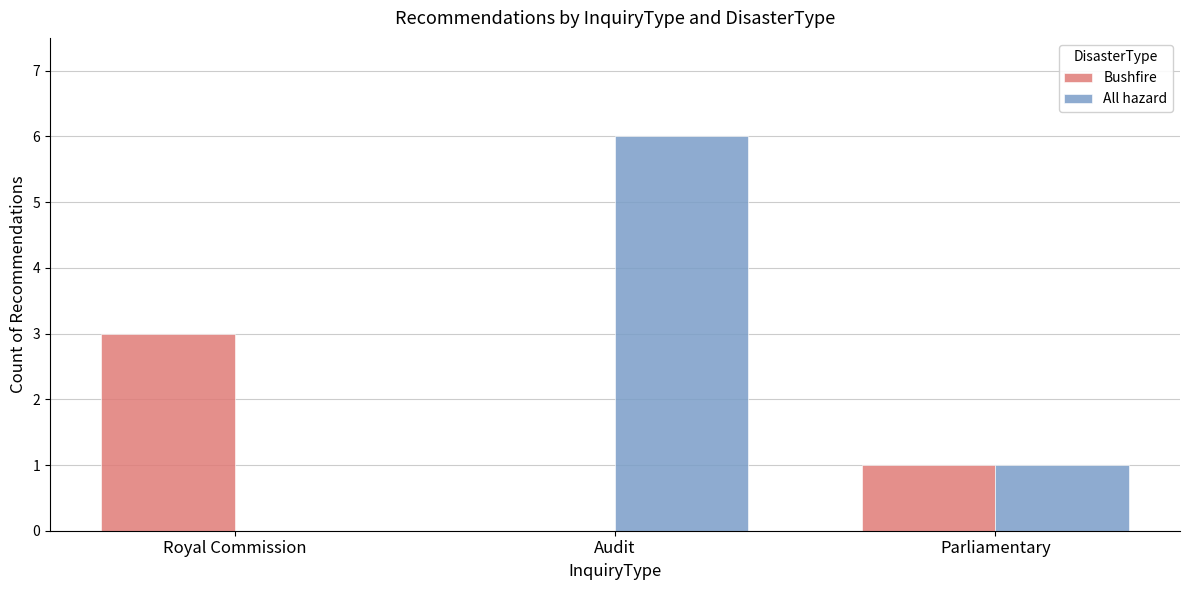

Reading left to right, extract all data points from this chart.

Bushfire: Royal Commission=3	Audit=0	Parliamentary=1
All hazard: Royal Commission=0	Audit=6	Parliamentary=1